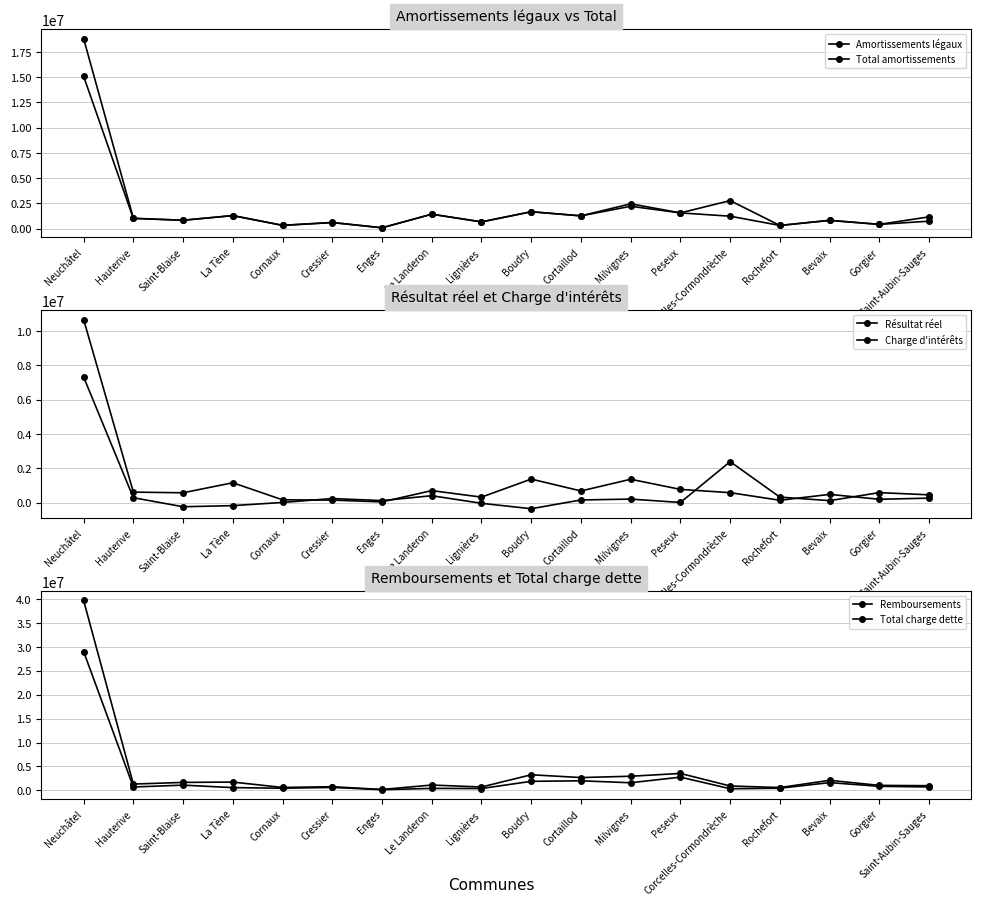

What is the total value across all series at Milvignes?

10771762